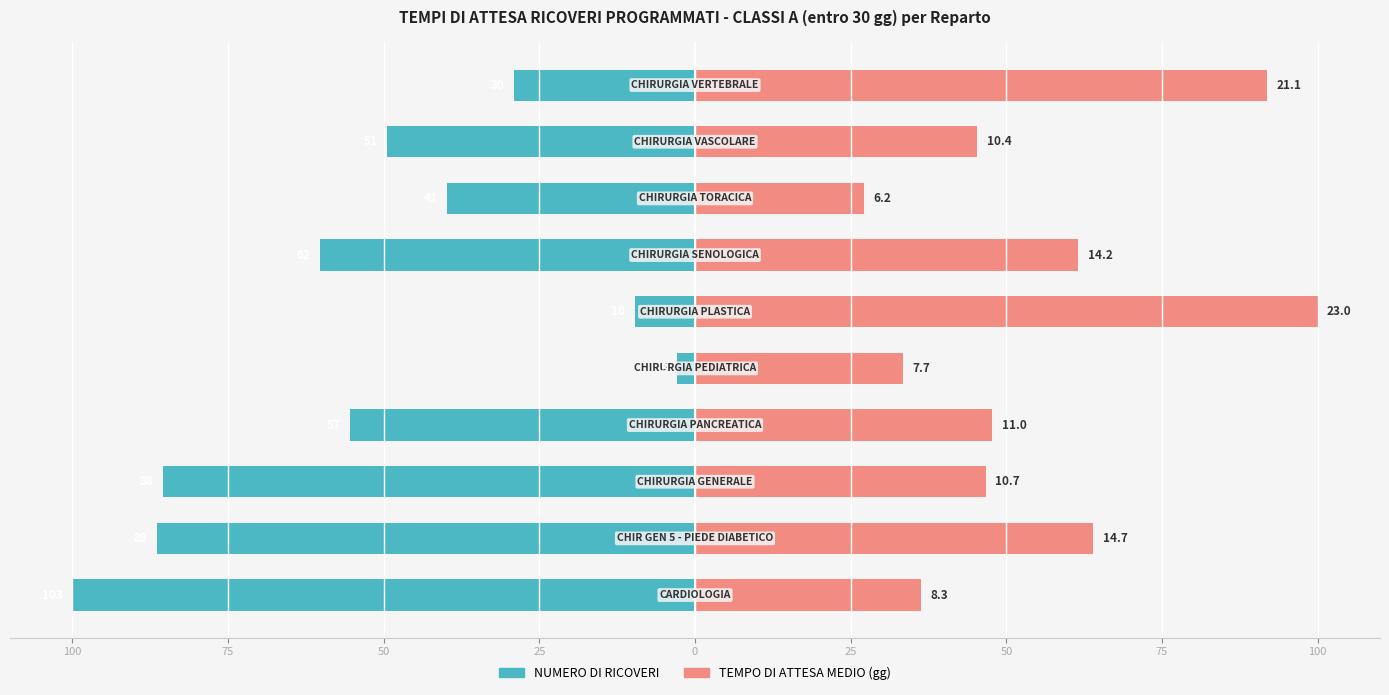

What are all the series names shown in the legend?

NUMERO DI RICOVERI, TEMPO DI ATTESA MEDIO